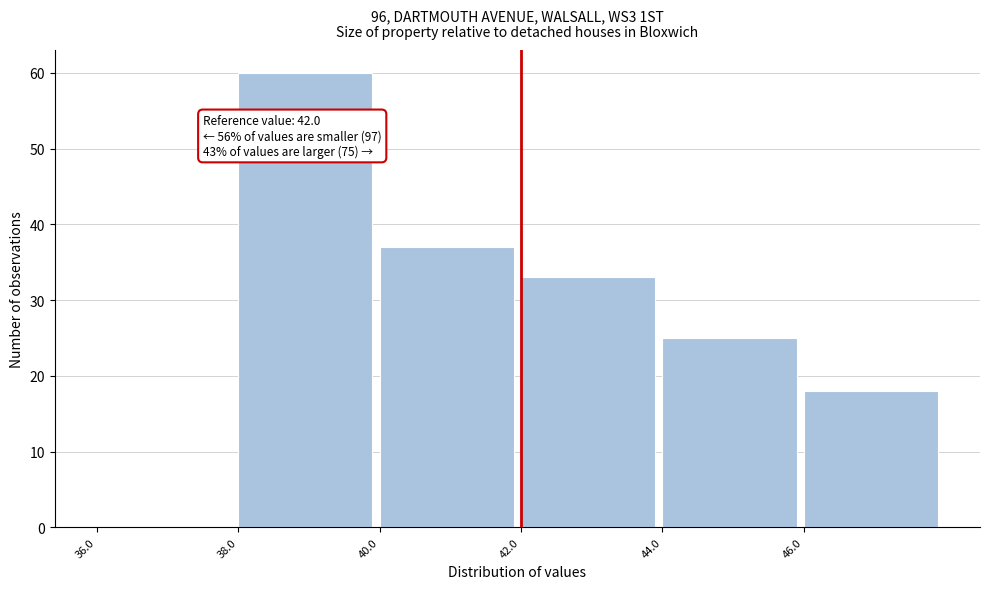

Over which range of the x-axis is the bar tallest?

38 to 40